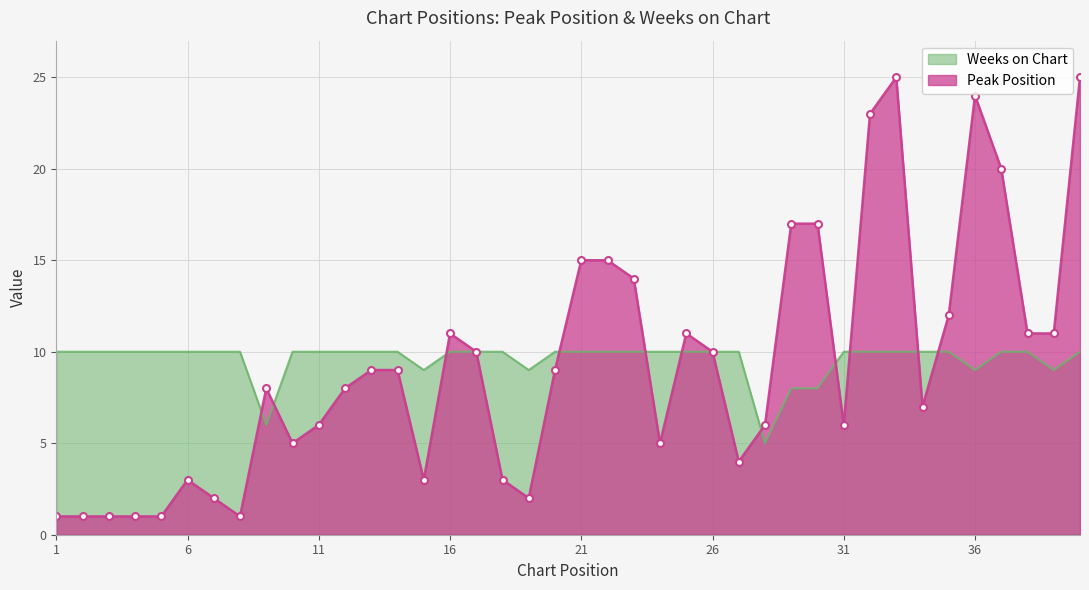

Which series has the largest range (max minus min)?

Peak Position